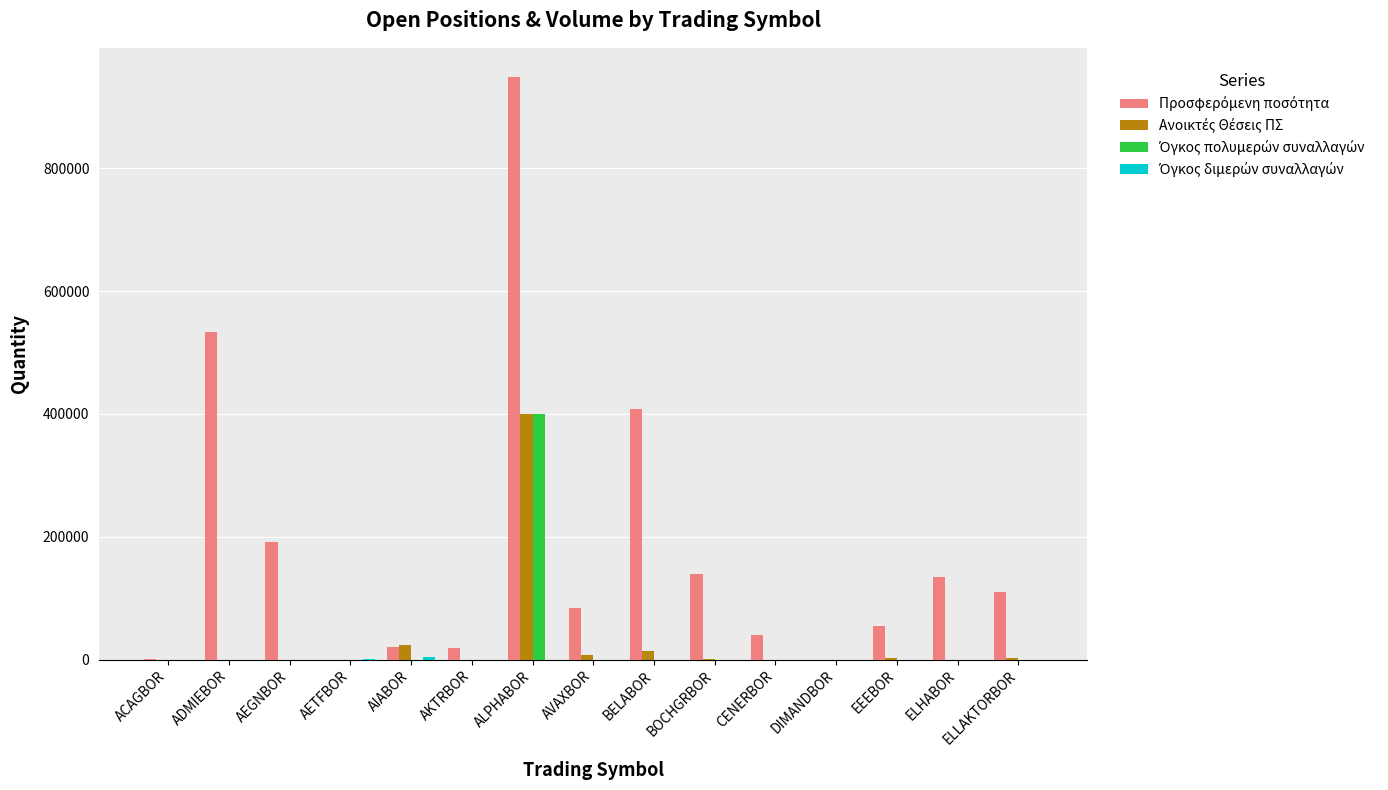

At which category is the sum across all series the highest?

ALPHABOR